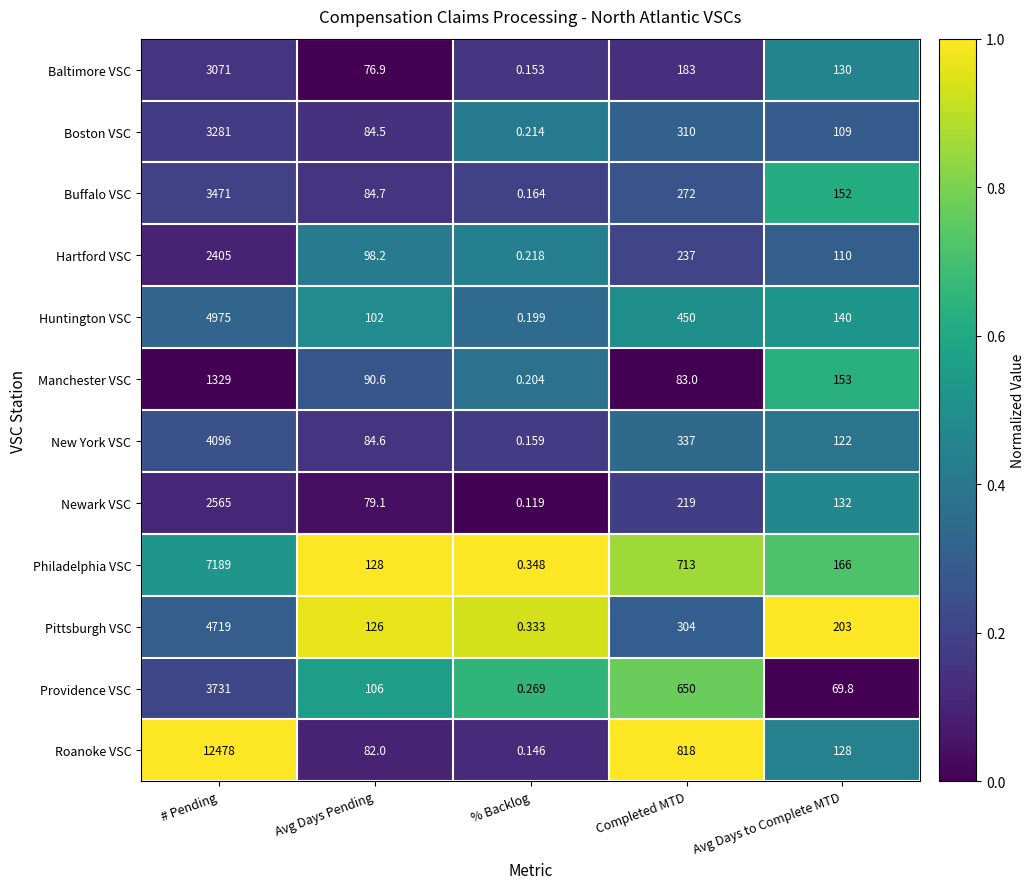

Is the value of Philadelphia VSC at # Pending greater than the value of Boston VSC at % Backlog?

Yes